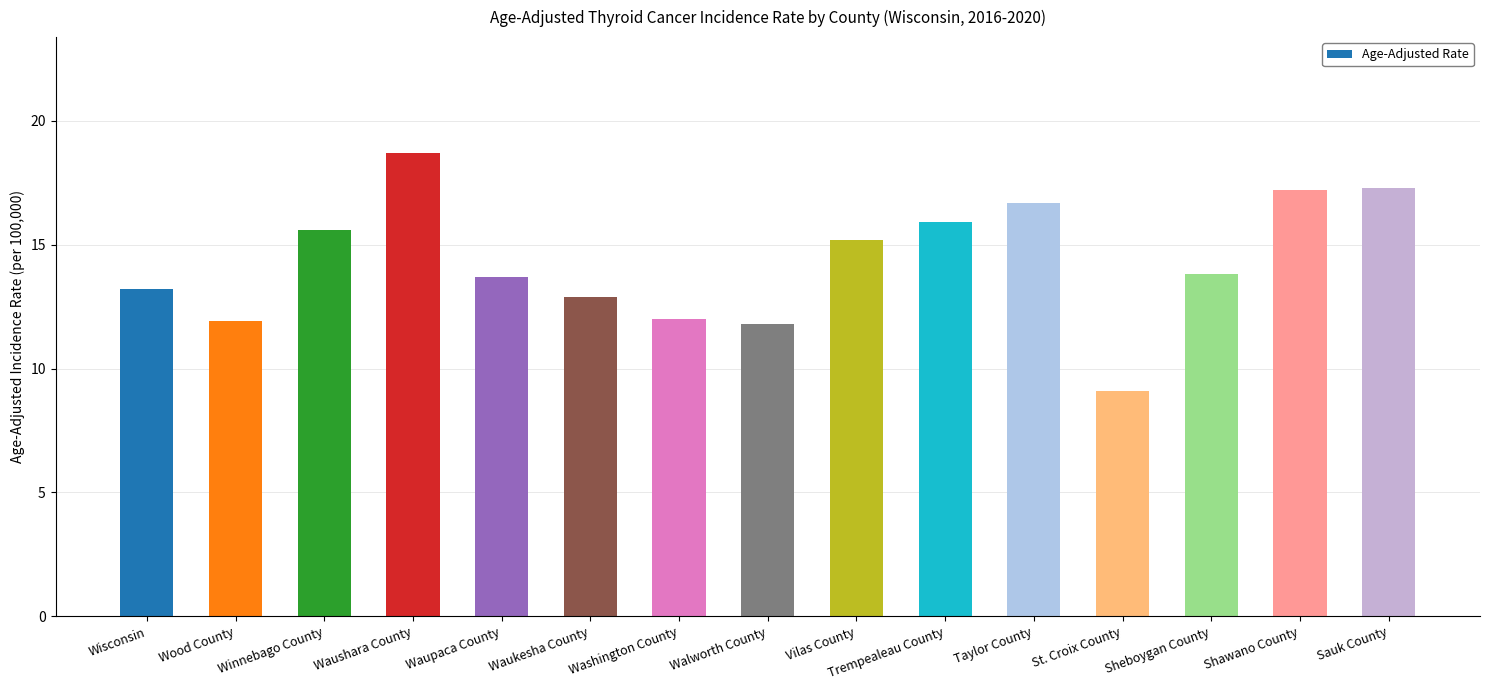

What is the sum of all values?

215.0